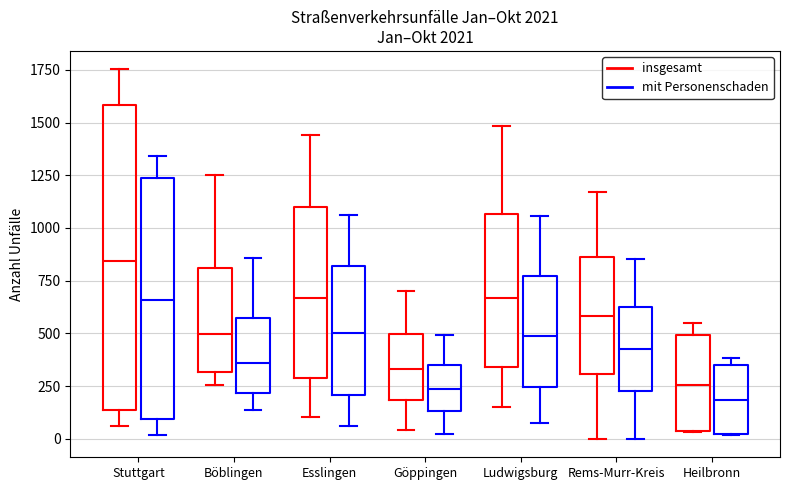

Reading left to right, read every box against the y-axis: the position of its median line, the range the box covers, and the ends of its whiskers. The values are not printed on the chart, so give them approximately, as read against the axis.

Stuttgart (insgesamt): median 850, box 150 to 1600, whiskers 50 to 1750
Stuttgart (mit Personenschaden): median 650, box 100 to 1250, whiskers 0 to 1350
Böblingen (insgesamt): median 500, box 300 to 800, whiskers 250 to 1250
Böblingen (mit Personenschaden): median 350, box 200 to 550, whiskers 150 to 850
Esslingen (insgesamt): median 650, box 300 to 1100, whiskers 100 to 1450
Esslingen (mit Personenschaden): median 500, box 200 to 800, whiskers 50 to 1050
Göppingen (insgesamt): median 350, box 200 to 500, whiskers 50 to 700
Göppingen (mit Personenschaden): median 250, box 150 to 350, whiskers 0 to 500
Ludwigsburg (insgesamt): median 650, box 350 to 1050, whiskers 150 to 1500
Ludwigsburg (mit Personenschaden): median 500, box 250 to 750, whiskers 100 to 1050
Rems-Murr-Kreis (insgesamt): median 600, box 300 to 850, whiskers 0 to 1150
Rems-Murr-Kreis (mit Personenschaden): median 450, box 250 to 650, whiskers 0 to 850
Heilbronn (insgesamt): median 250, box 50 to 500, whiskers 50 to 550
Heilbronn (mit Personenschaden): median 200, box 0 to 350, whiskers 0 to 400